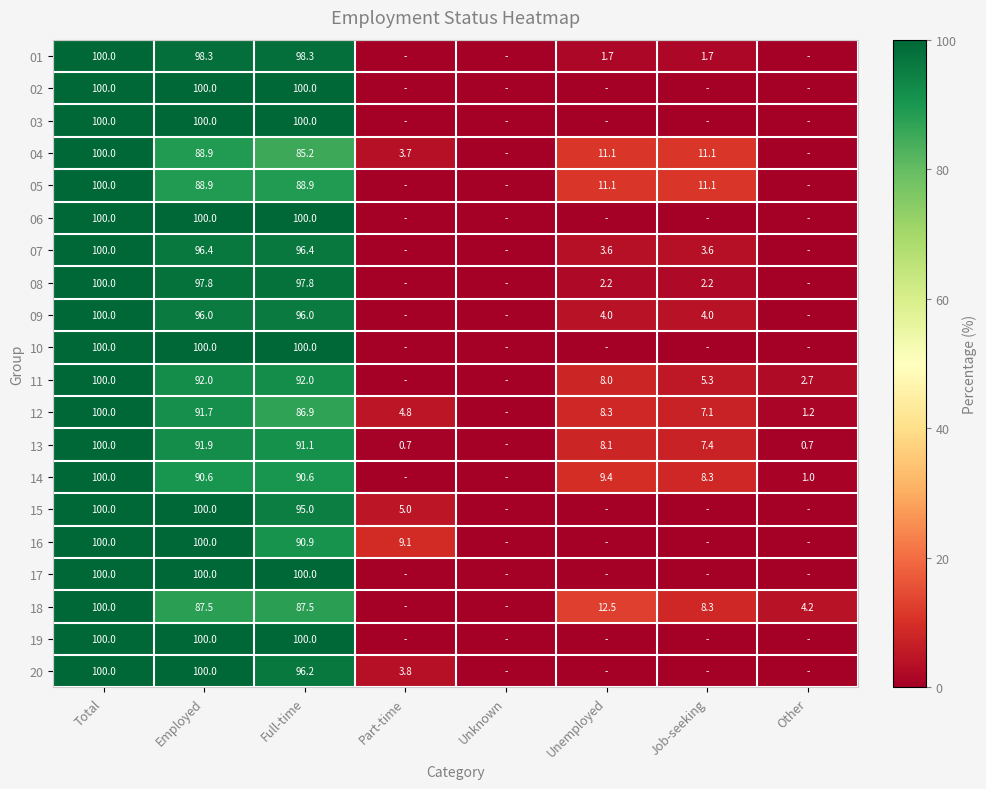

How many distinct data groups are displayed?

20